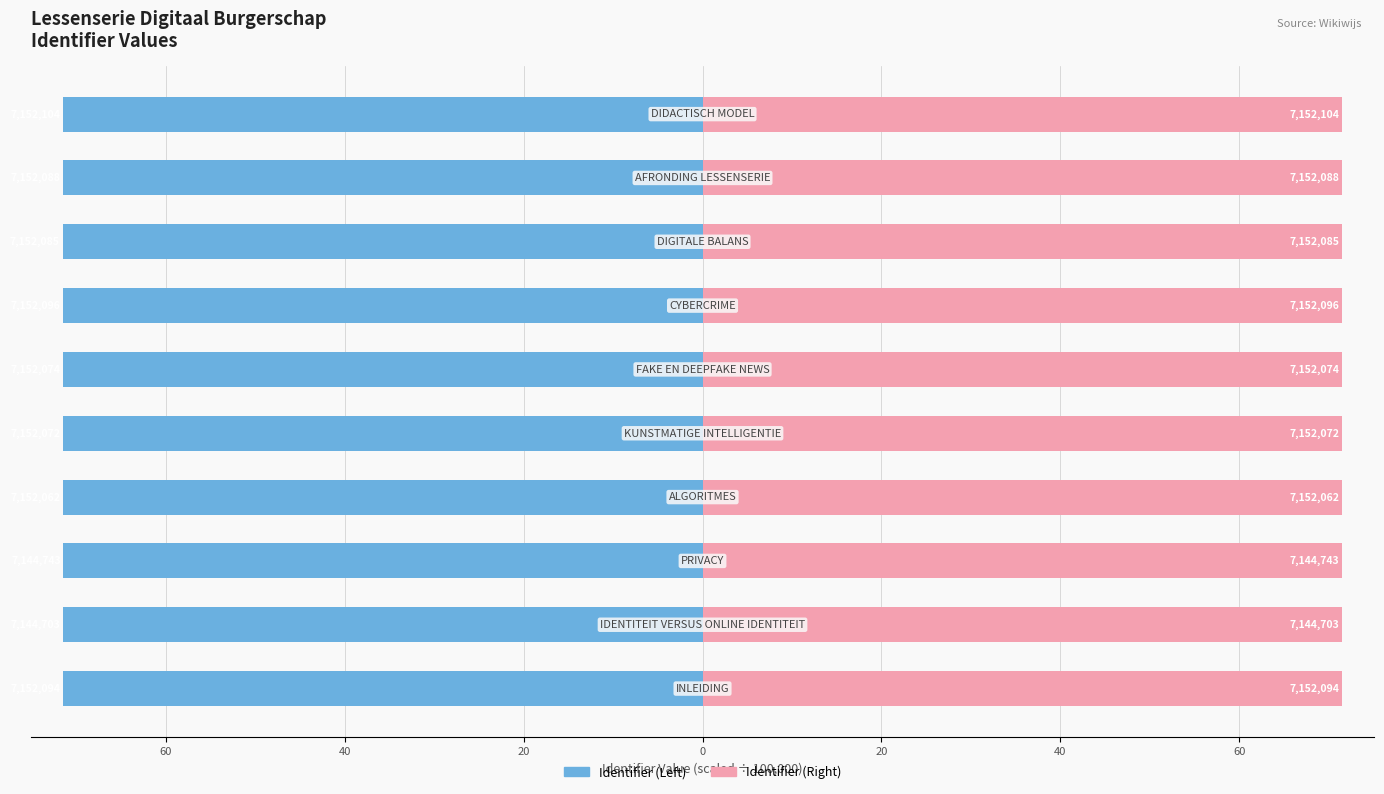

What is the difference between the maximum and minimum values in the Identifier (Left) series?

0.1